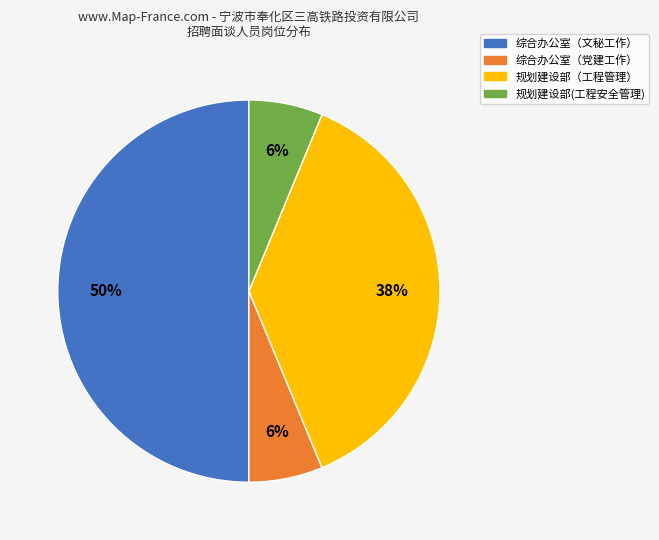

Is the sum of 综合办公室（文秘工作） and 综合办公室（党建工作） greater than half?

Yes